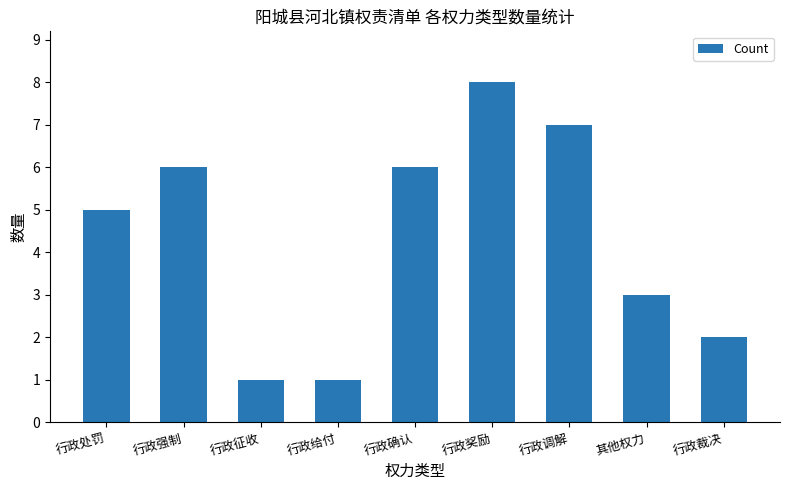

What is the label of the 5th bar from the left?

行政确认